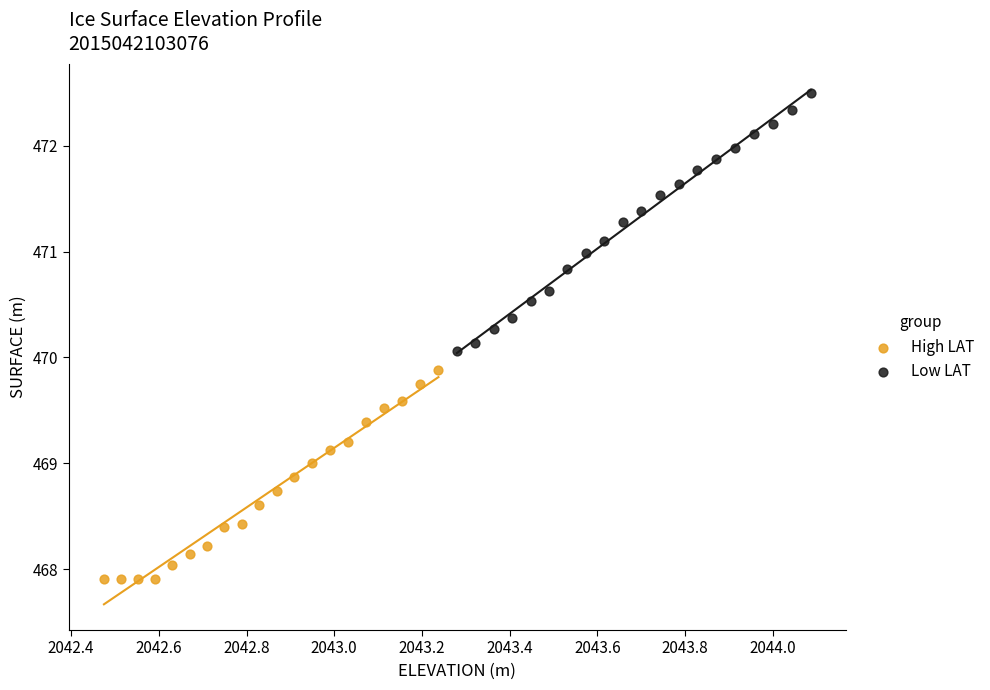

Which series has the widest spread of Y values?

Low LAT